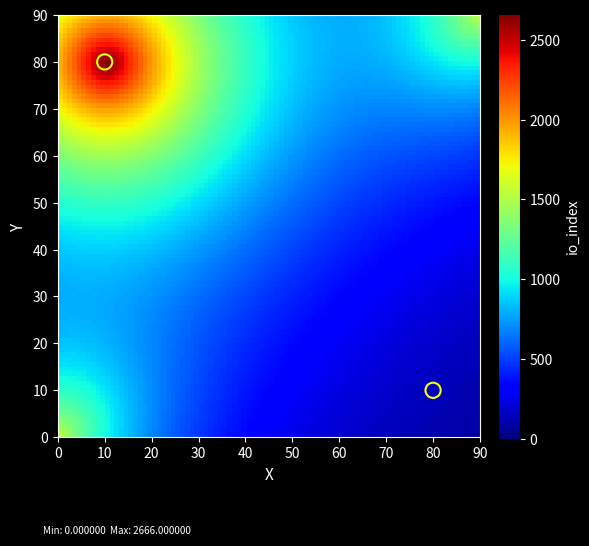

How many points are shown in the scatter plot?

2